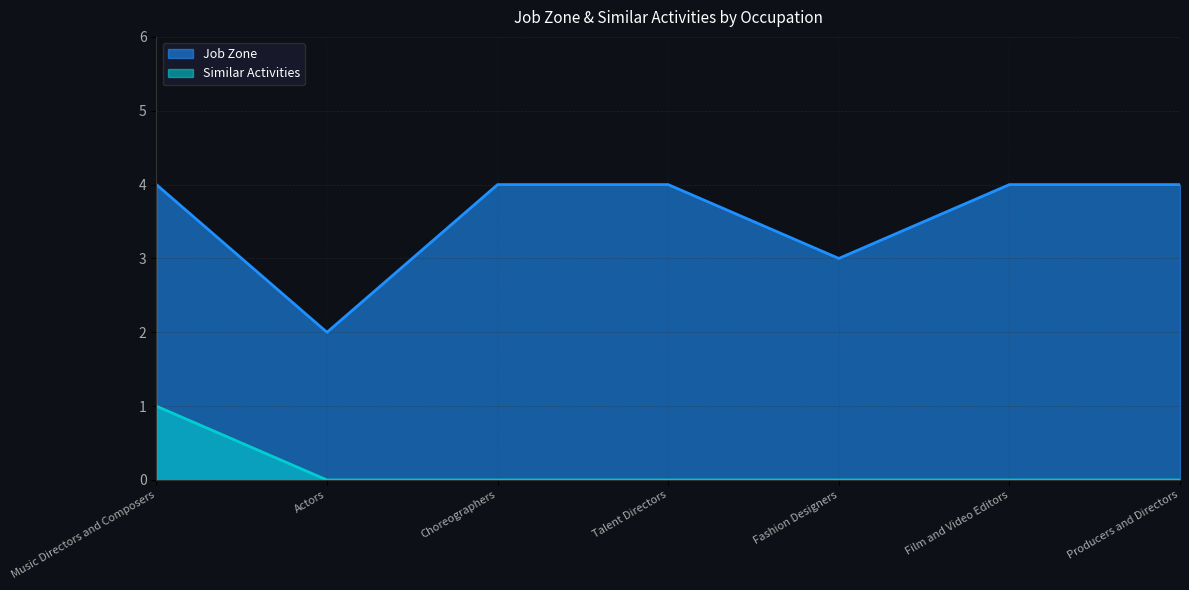

True or false: Similar Activities and Job Zone cross at least once.

False